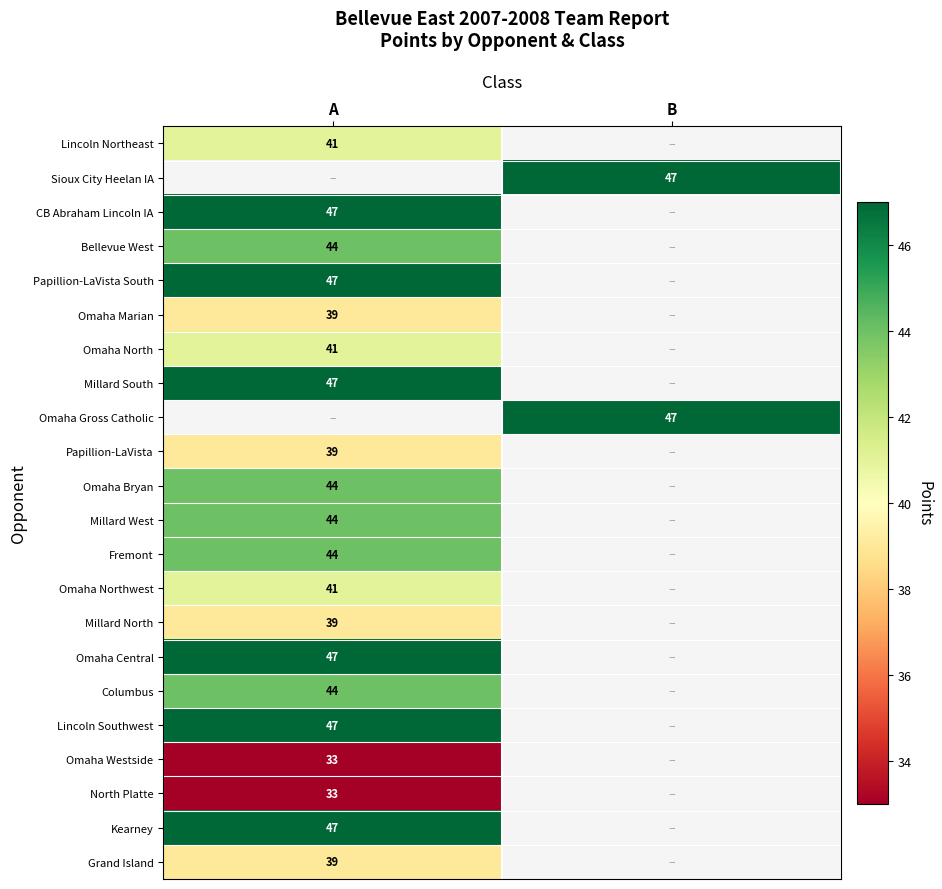

Is the value of Omaha Marian at A greater than the value of Omaha North at A?

No